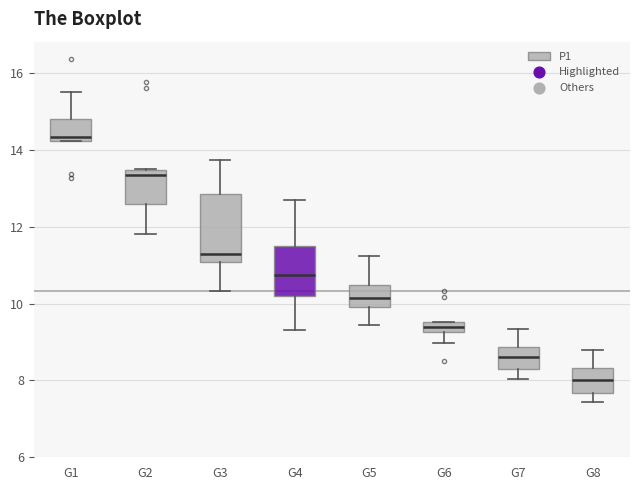

Which box has the lowest median line?

G8